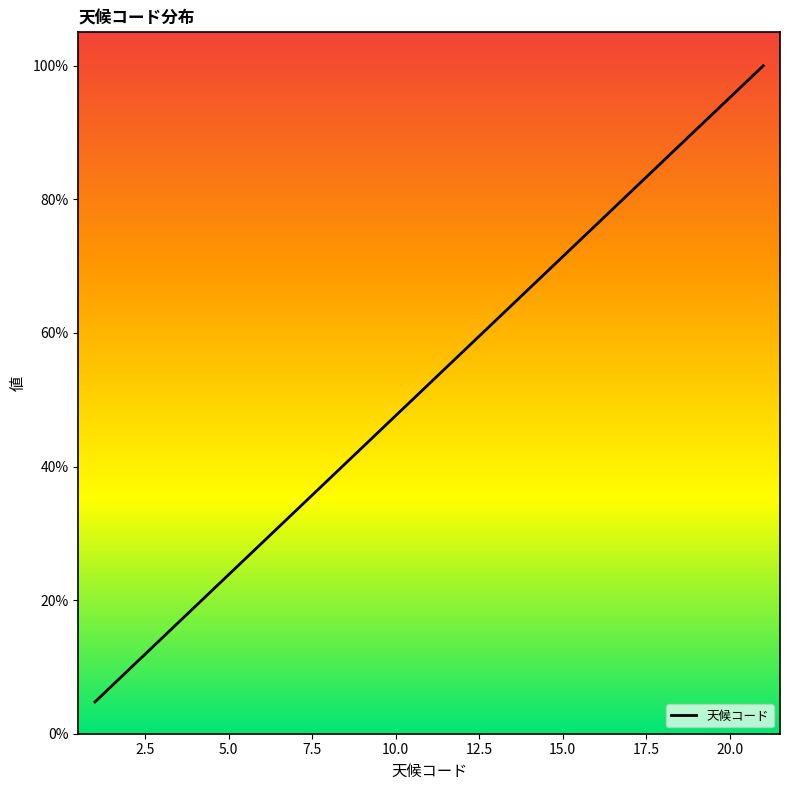

What is the difference between the maximum and minimum values?

95.2